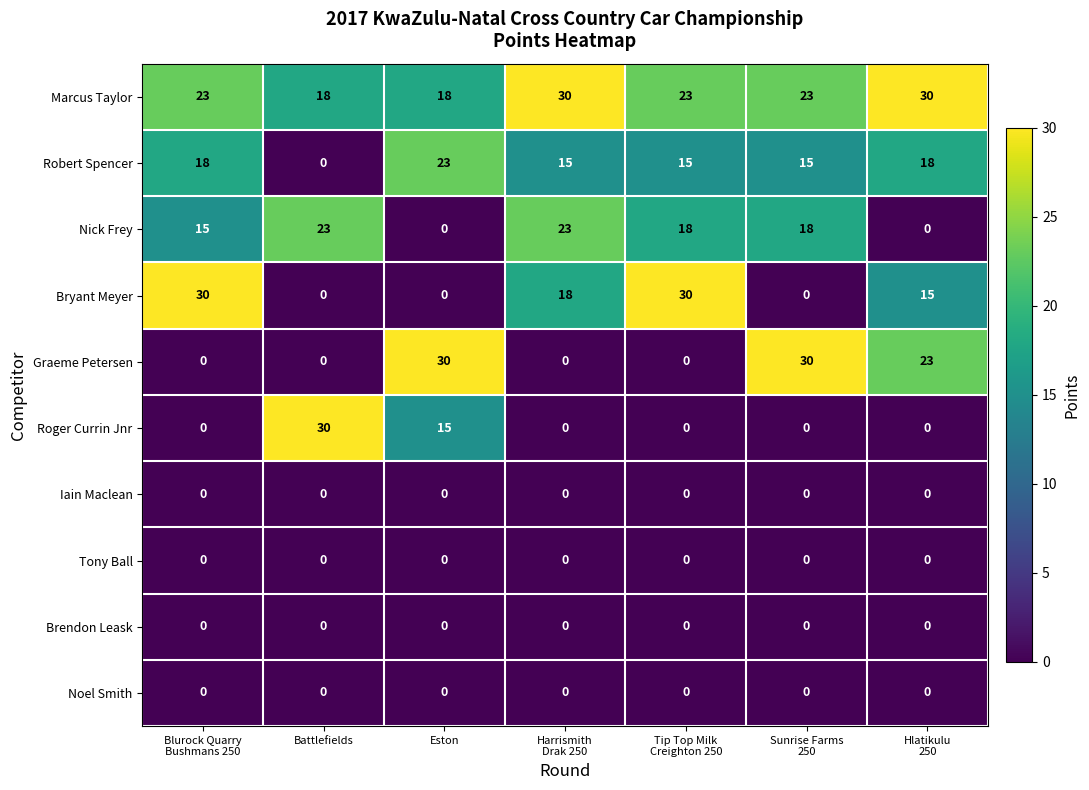

What is the maximum value for Bryant Meyer?

30